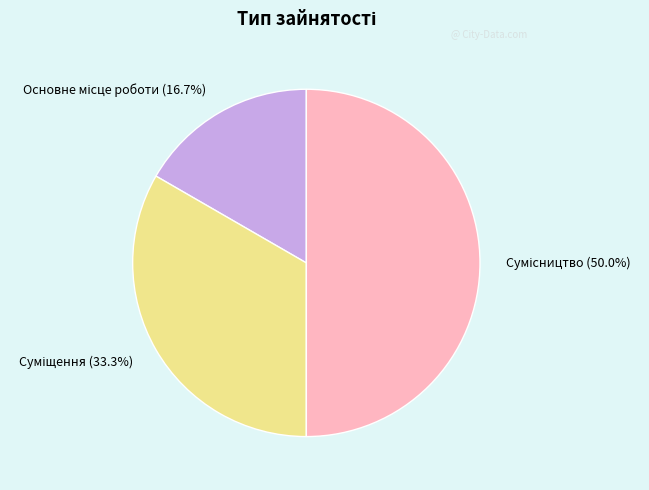

To the nearest percent, what is the difference between the largest and smallest slice percentages?

33%